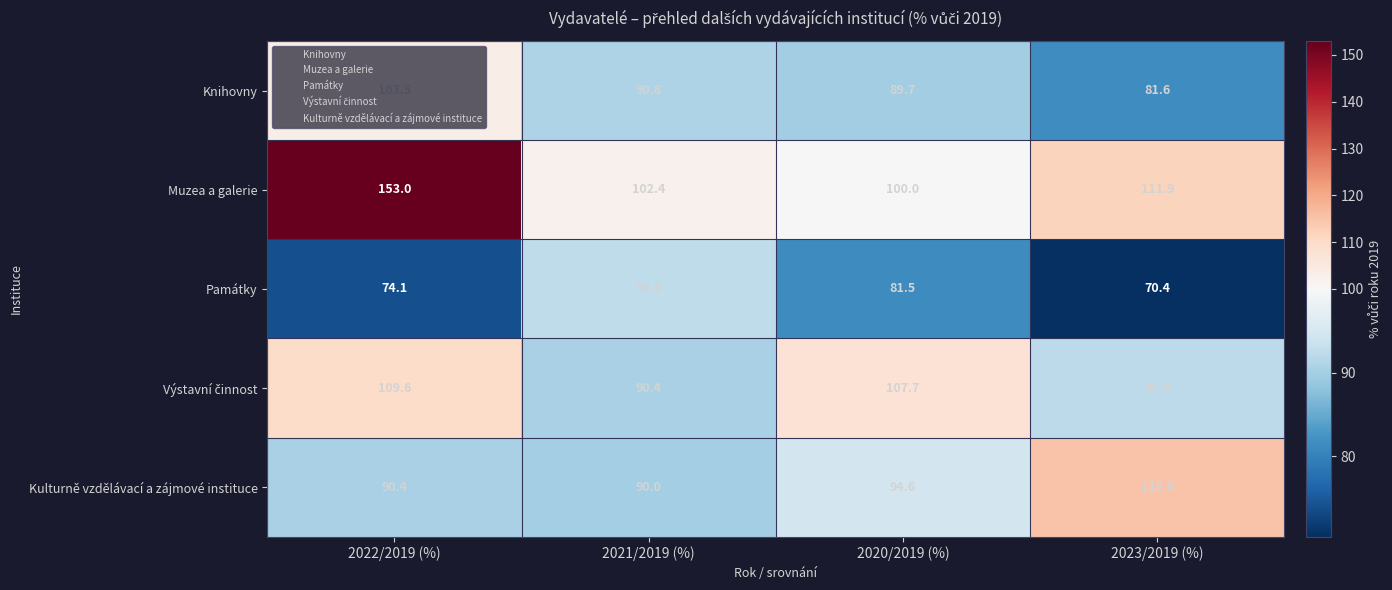

How many data points in Památky are above 81?

2